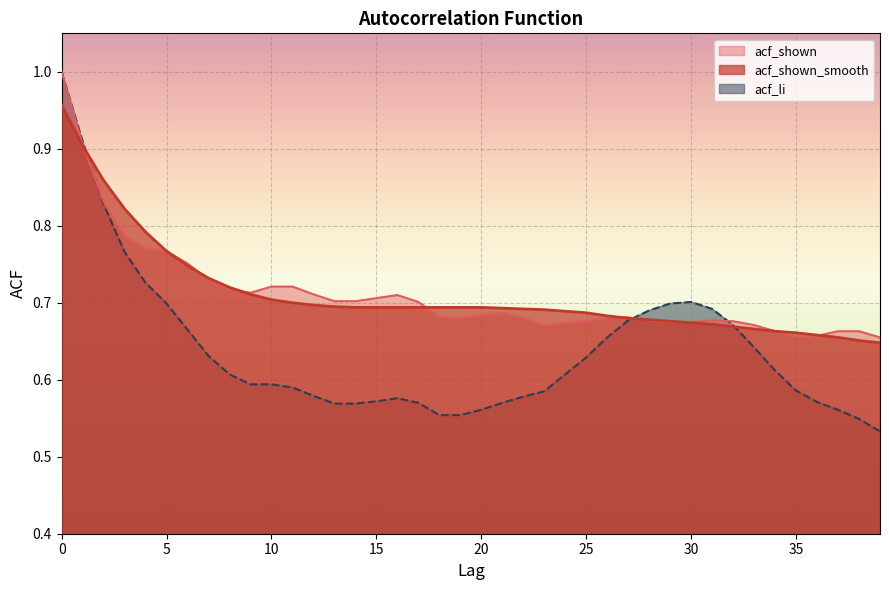

Between which two adjacent categories do acf_shown_smooth and acf_li first intersect?

1 and 2